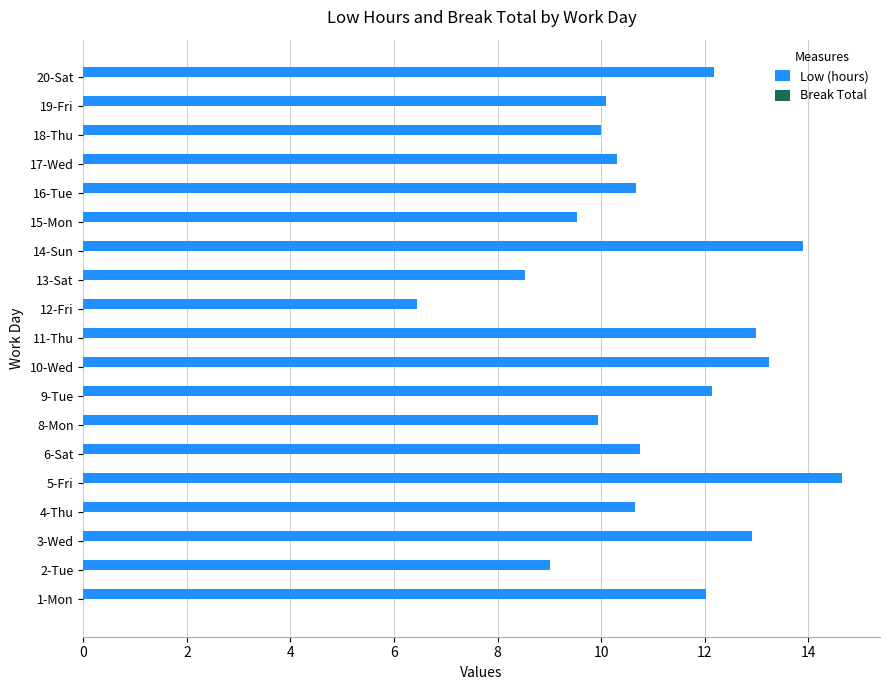

What is the ratio of the value at 3-Wed to the value at 6-Sat?

1.2